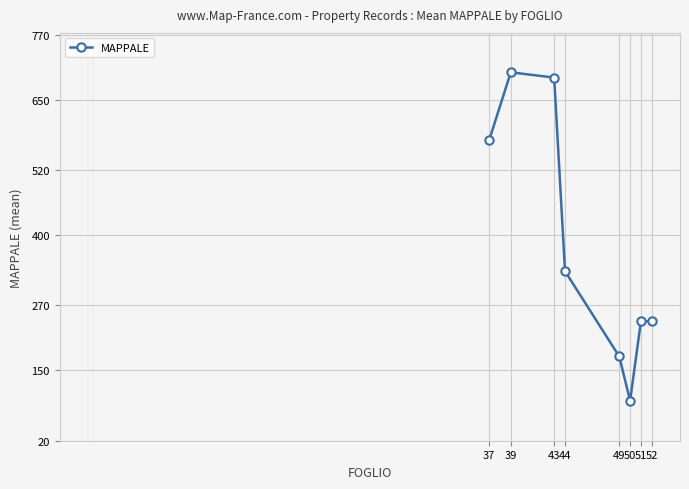

Count the number of categories in the chart.

8